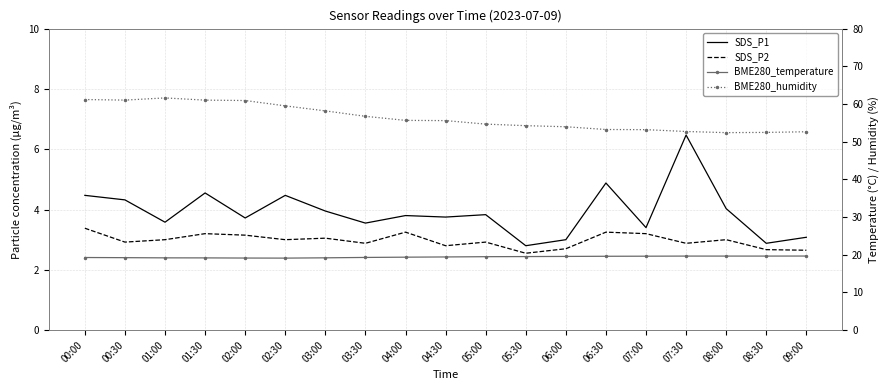

What position from the left is 01:30?

4